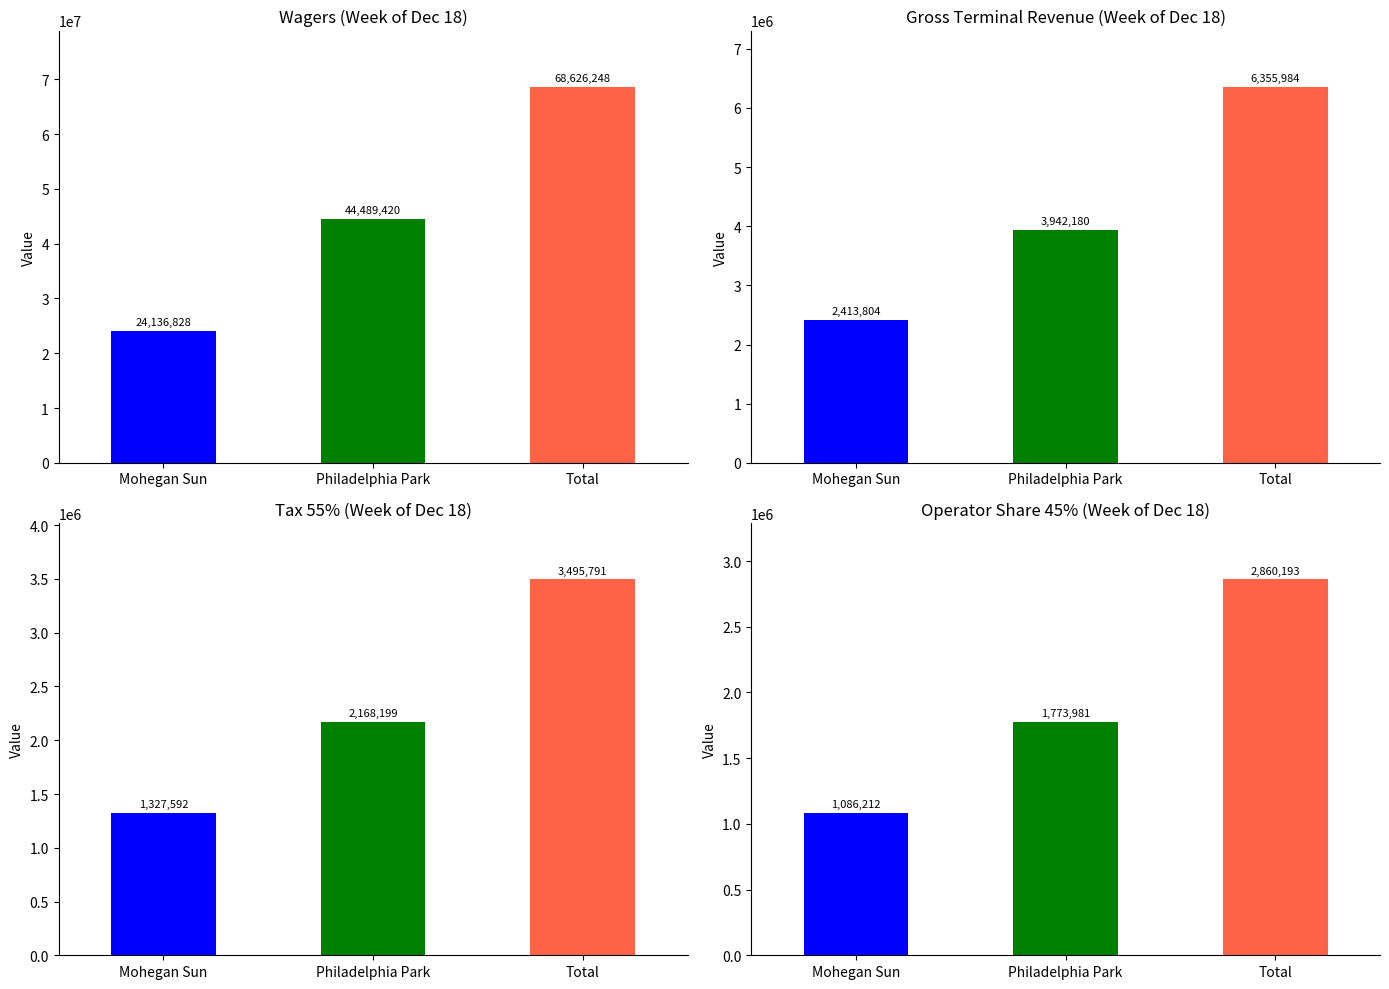

Which series has the largest total across all categories?

Wagers